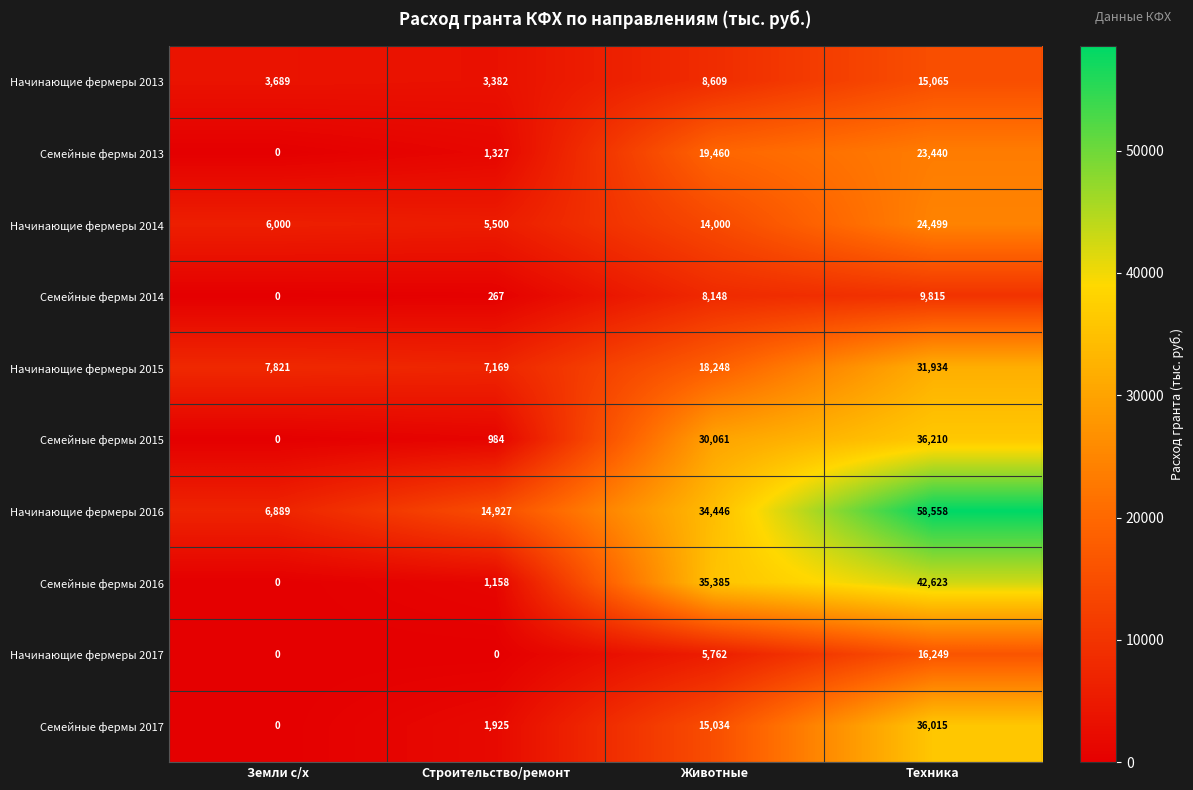

Rank the series by their maximum value, from lowest to highest.

Семейные фермы 2014, Начинающие фермеры 2013, Начинающие фермеры 2017, Семейные фермы 2013, Начинающие фермеры 2014, Начинающие фермеры 2015, Семейные фермы 2017, Семейные фермы 2015, Семейные фермы 2016, Начинающие фермеры 2016